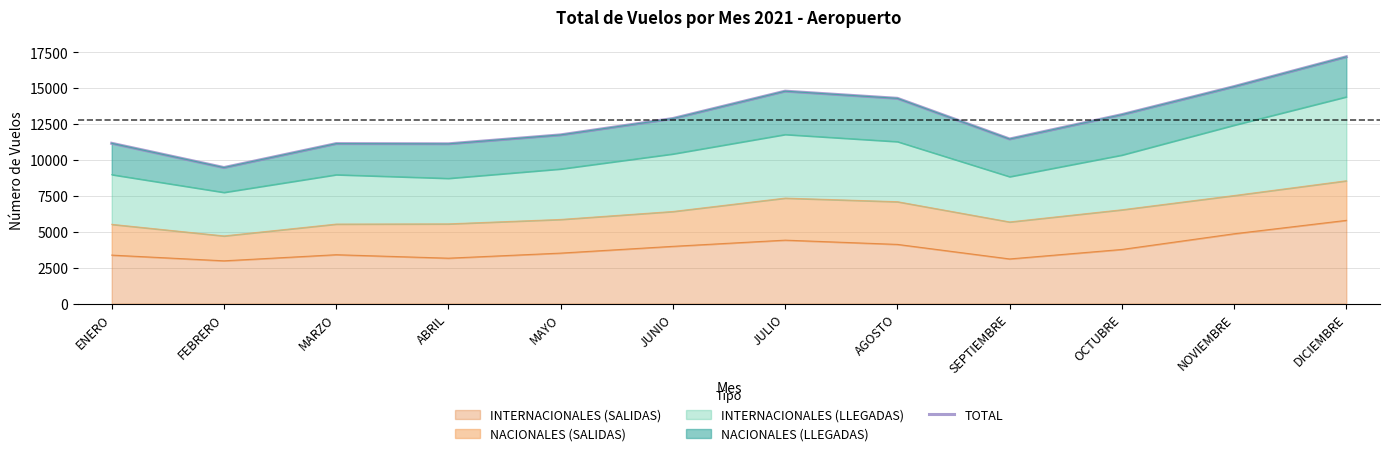

What is the difference between the second highest and minimum values?

5636